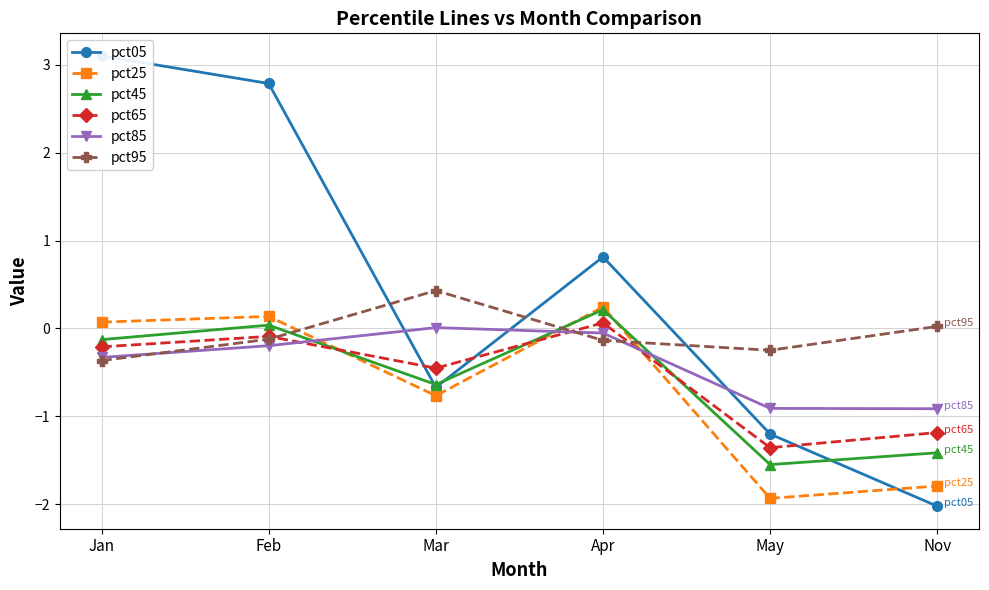

True or false: pct85 has a value of -0.3 at Jan.

True